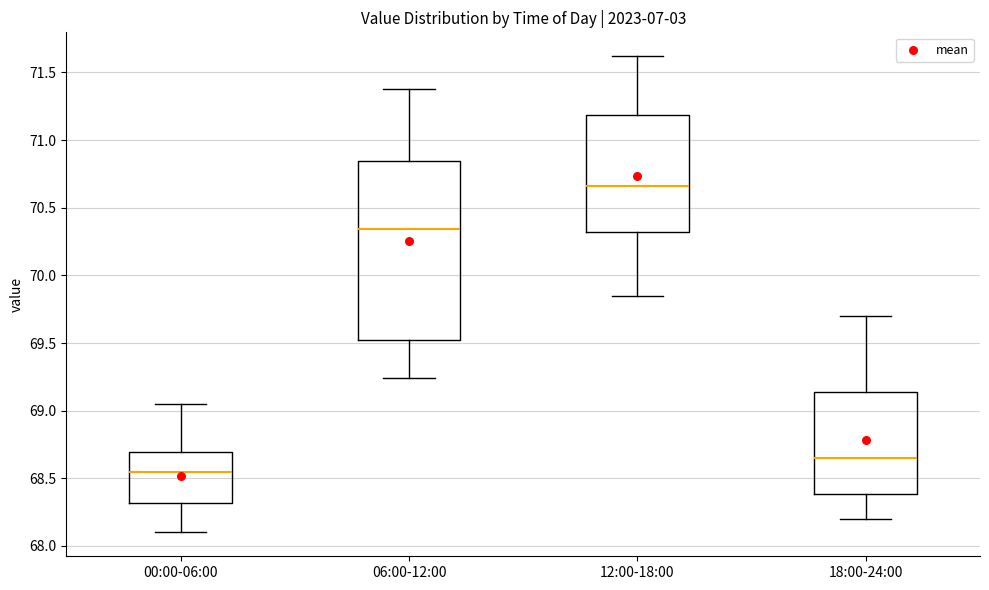

Where does the upper whisker of the box for 06:00-12:00 end on the y-axis? The values are not printed on the chart, so give them approximately, as read against the axis.

71.40